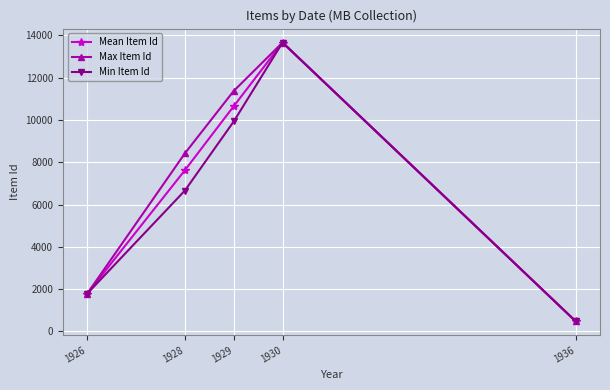

What is the difference between the maximum and minimum values in the Min Item Id series?

13174.0